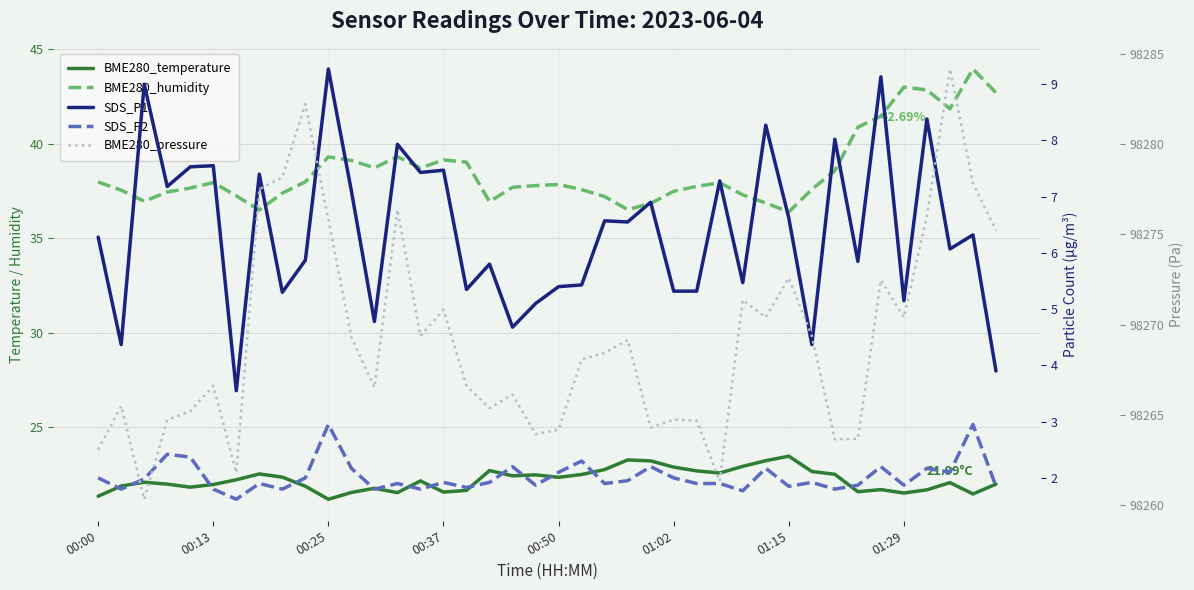

Does the chart display data point markers on the line(s)?

No